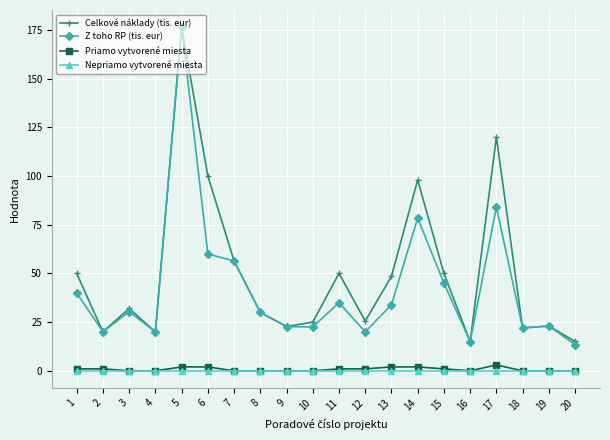

Is it true that Z toho RP (tis. eur) equals 113.9 at 14?

False